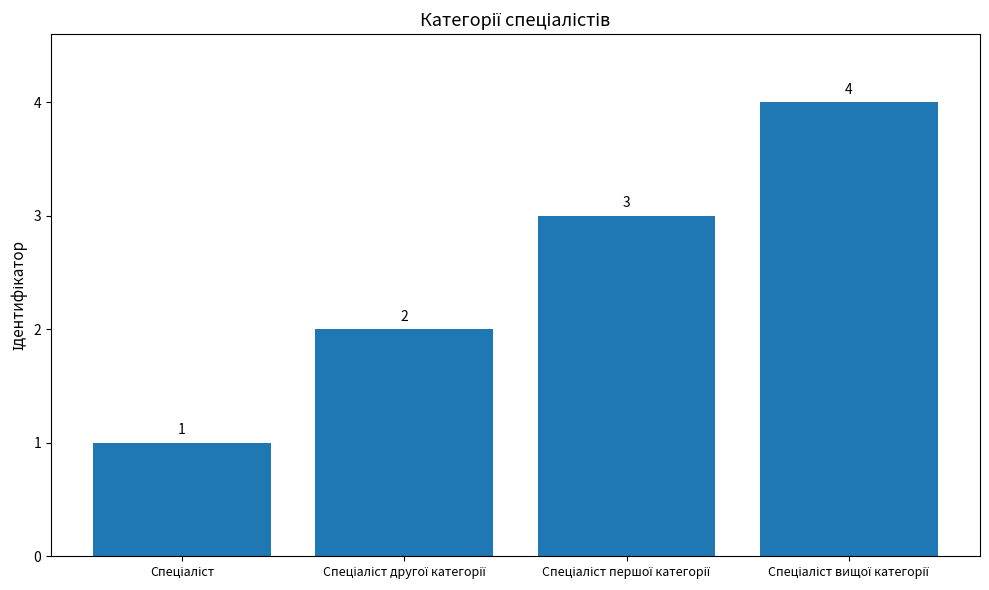

What is the greatest value displayed?

4